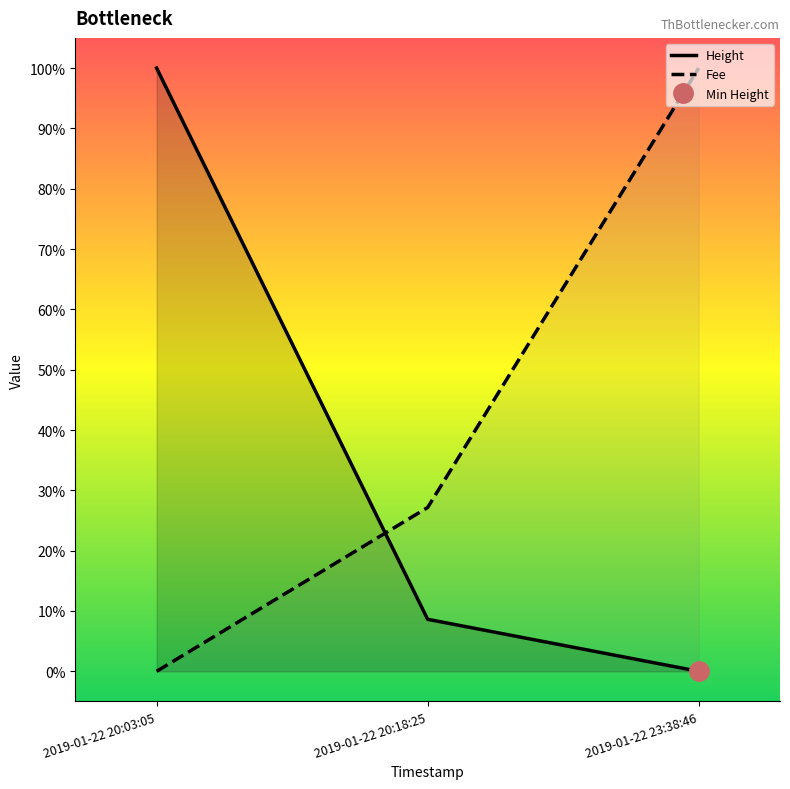

The value of Fee at 2019-01-22 20:18:25 is 48.5. True or false?

False